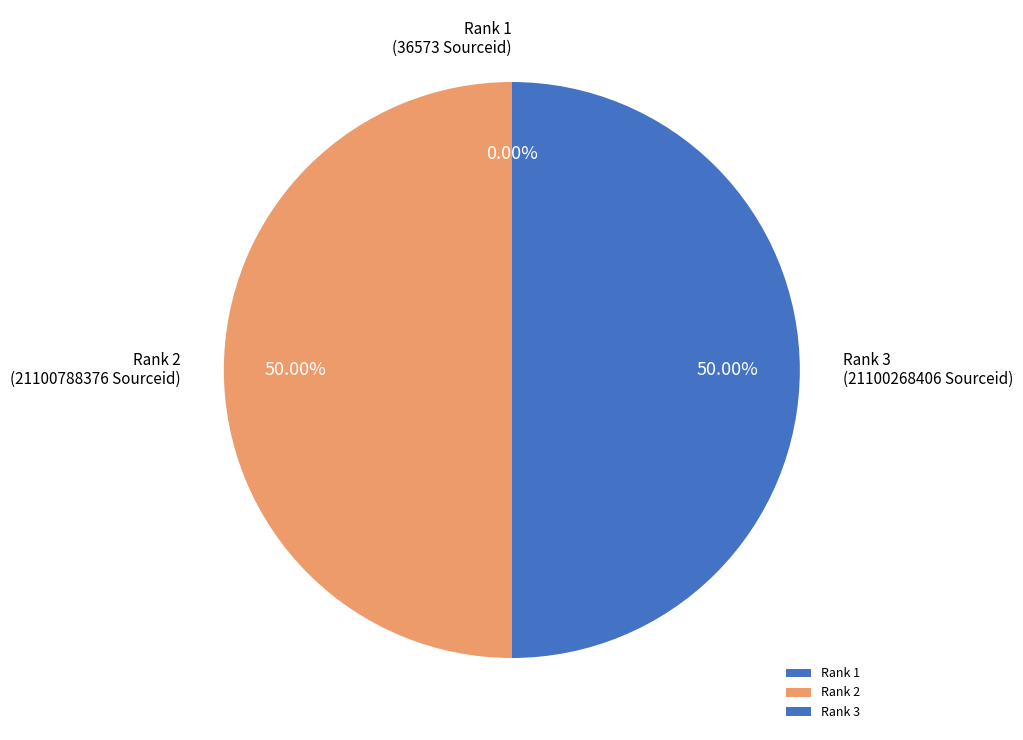

Approximately how many times larger is the value at Rank 3 compared to Rank 2?

1.0